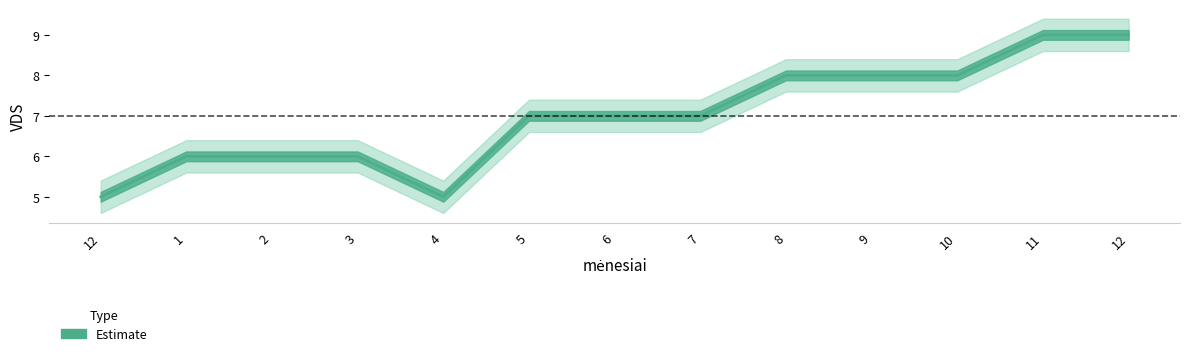

True or false: the data shows 5 at 4.

True